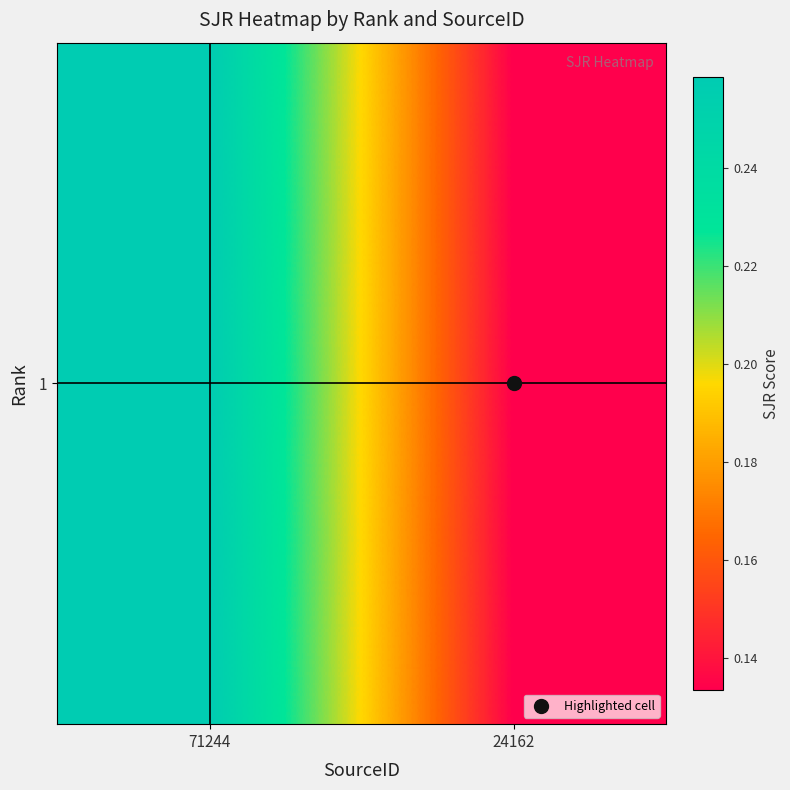

Count the number of data series in this chart.

1